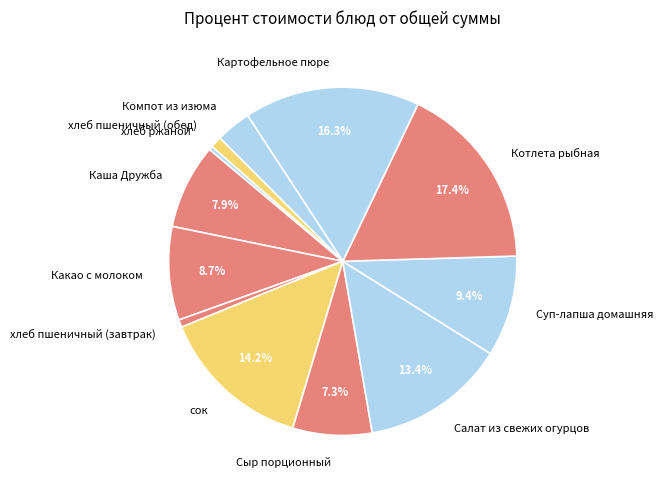

How many segments does this pie chart have?

12